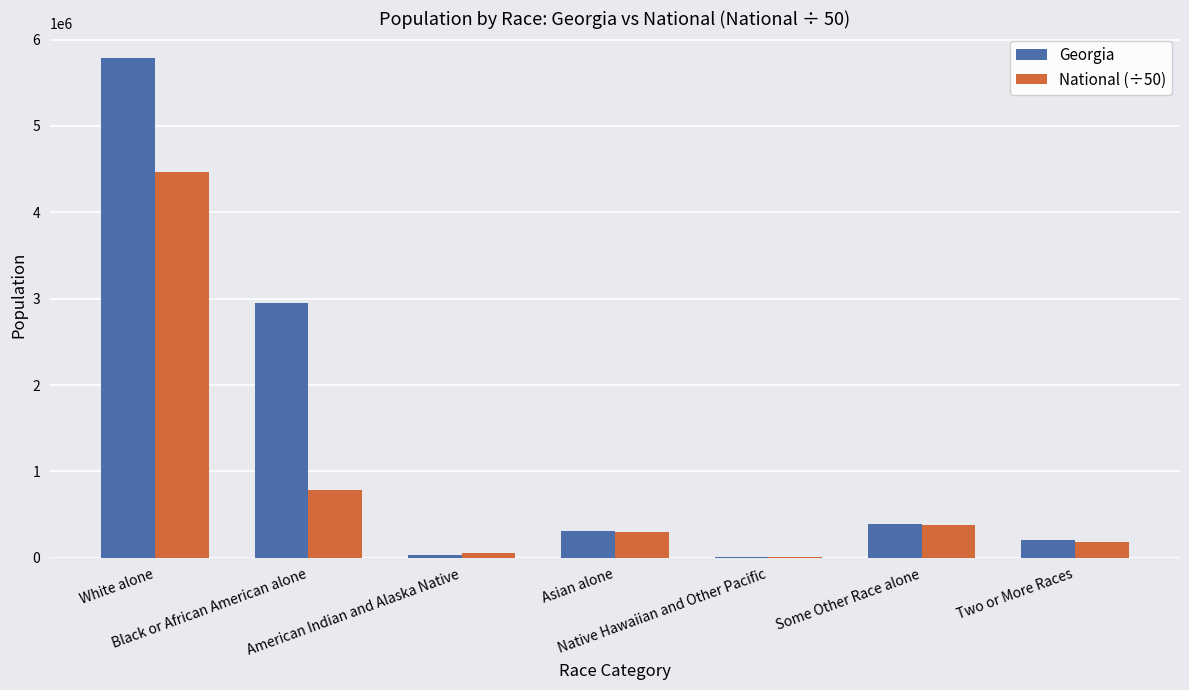

What value does the Georgia series have at Black or African American alone?

2950435.0